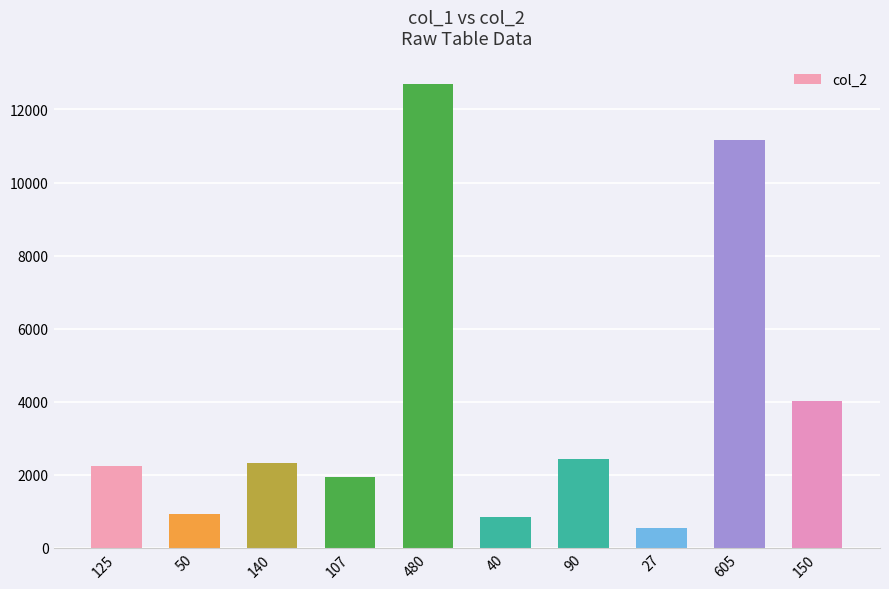

What is the difference between the maximum and minimum values?

12168.3